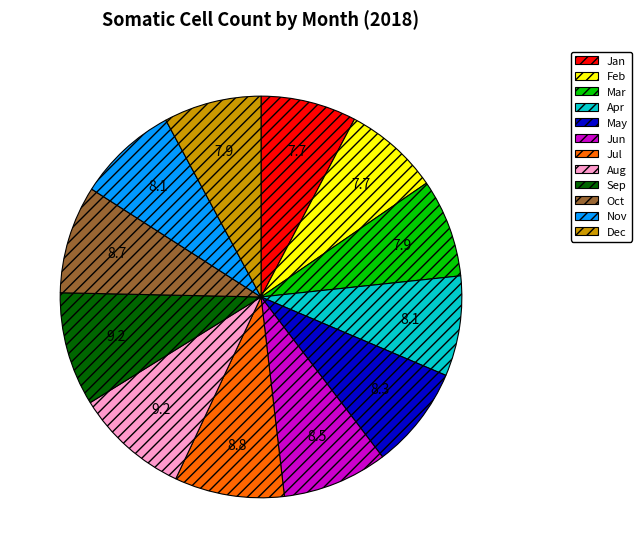

Count the number of slices in the pie.

12